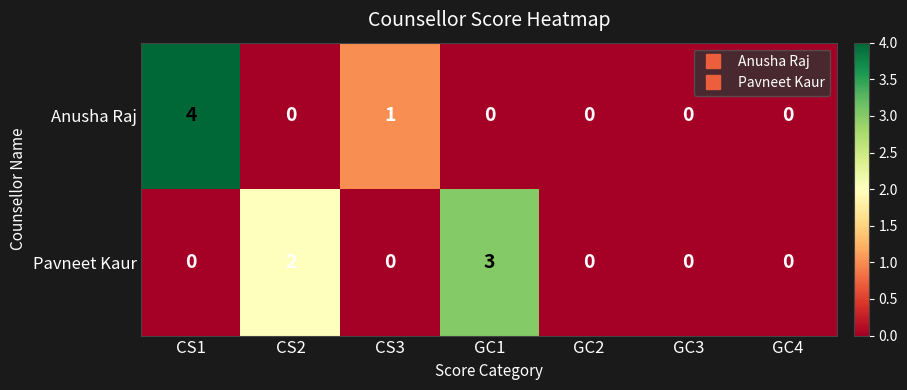

What is the sum of all Anusha Raj values?

5